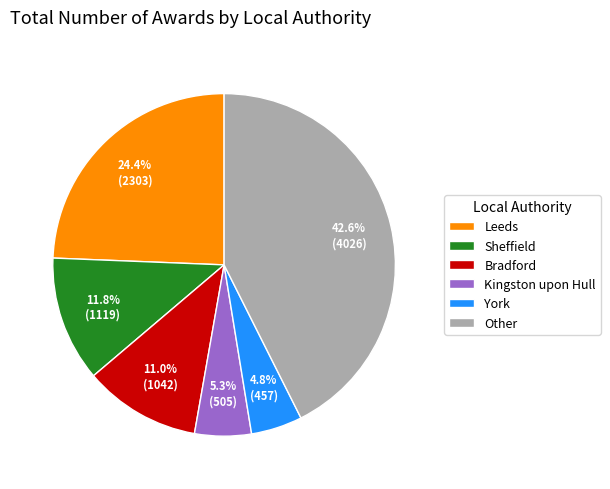

Rank the categories by value from highest to lowest.

Other, Leeds, Sheffield, Bradford, Kingston upon Hull, York